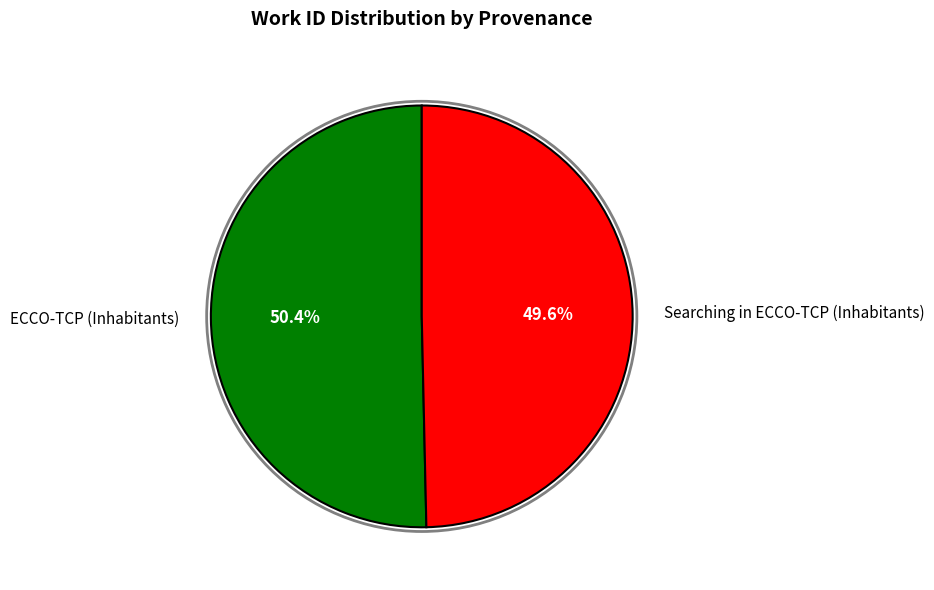

Which has a higher value, ECCO-TCP (Inhabitants) or Searching in ECCO-TCP (Inhabitants)?

ECCO-TCP (Inhabitants)